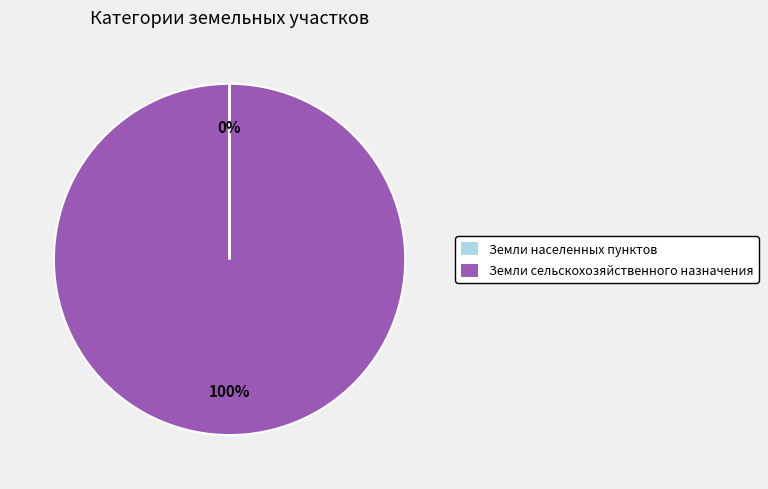

What is the largest slice in the pie chart?

Земли сельскохозяйственного назначения